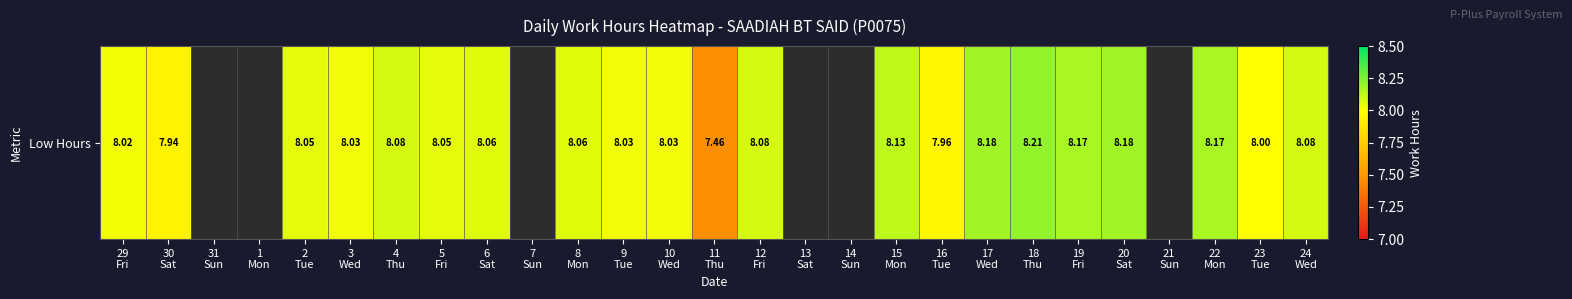

Reading left to right, what are all the values shown in this chart?

29
Fri=8.0	30
Sat=7.9	31
Sun=0.0	1
Mon=0.0	2
Tue=8.1	3
Wed=8.0	4
Thu=8.1	5
Fri=8.1	6
Sat=8.1	7
Sun=0.0	8
Mon=8.1	9
Tue=8.0	10
Wed=8.0	11
Thu=7.5	12
Fri=8.1	13
Sat=0.0	14
Sun=0.0	15
Mon=8.1	16
Tue=8.0	17
Wed=8.2	18
Thu=8.2	19
Fri=8.2	20
Sat=8.2	21
Sun=0.0	22
Mon=8.2	23
Tue=8.0	24
Wed=8.1